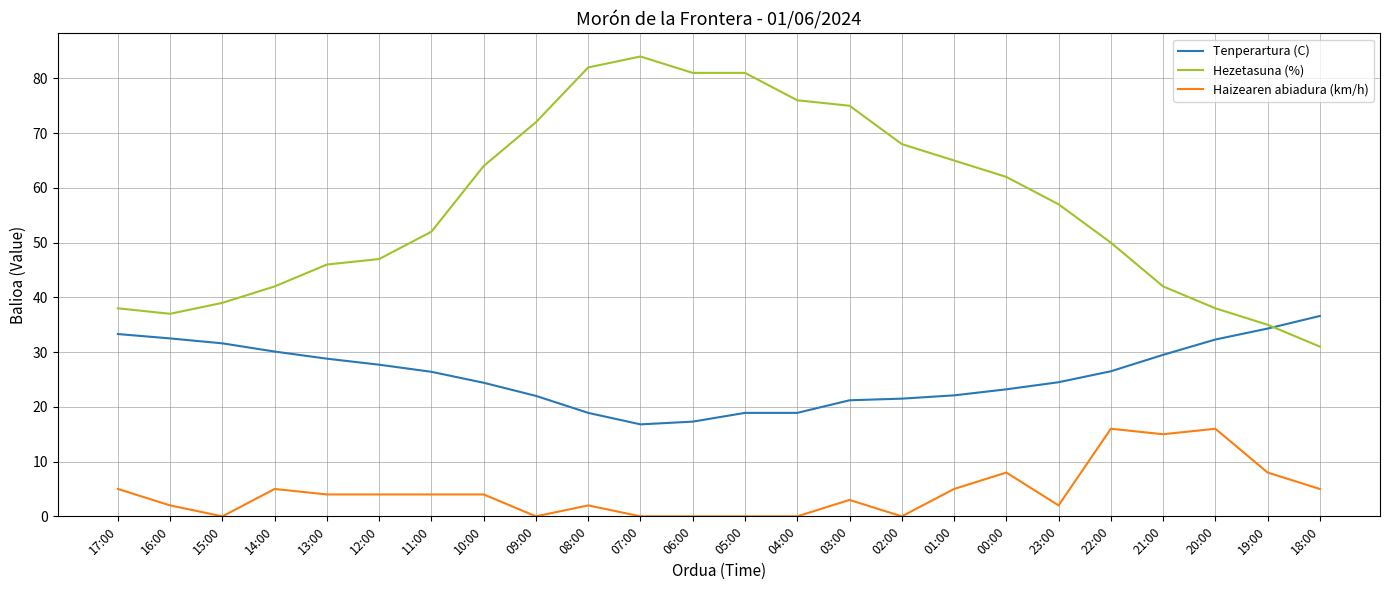

What is the greatest value displayed?

84.0